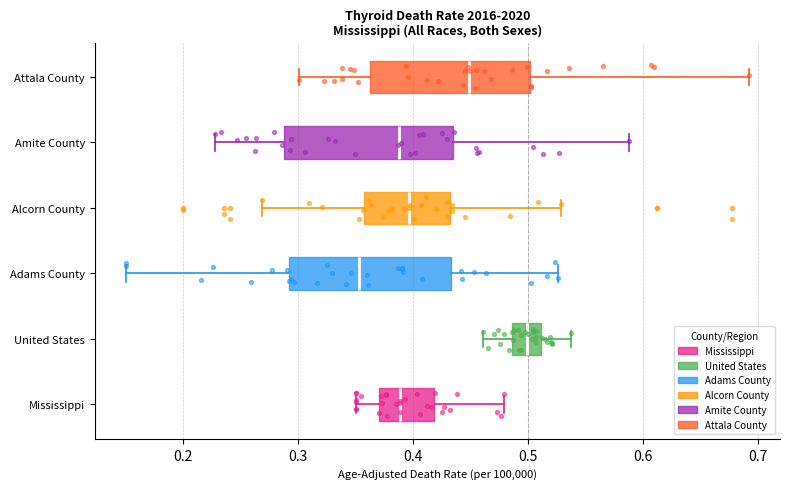

Which box's median line is the furthest to the right?

United States